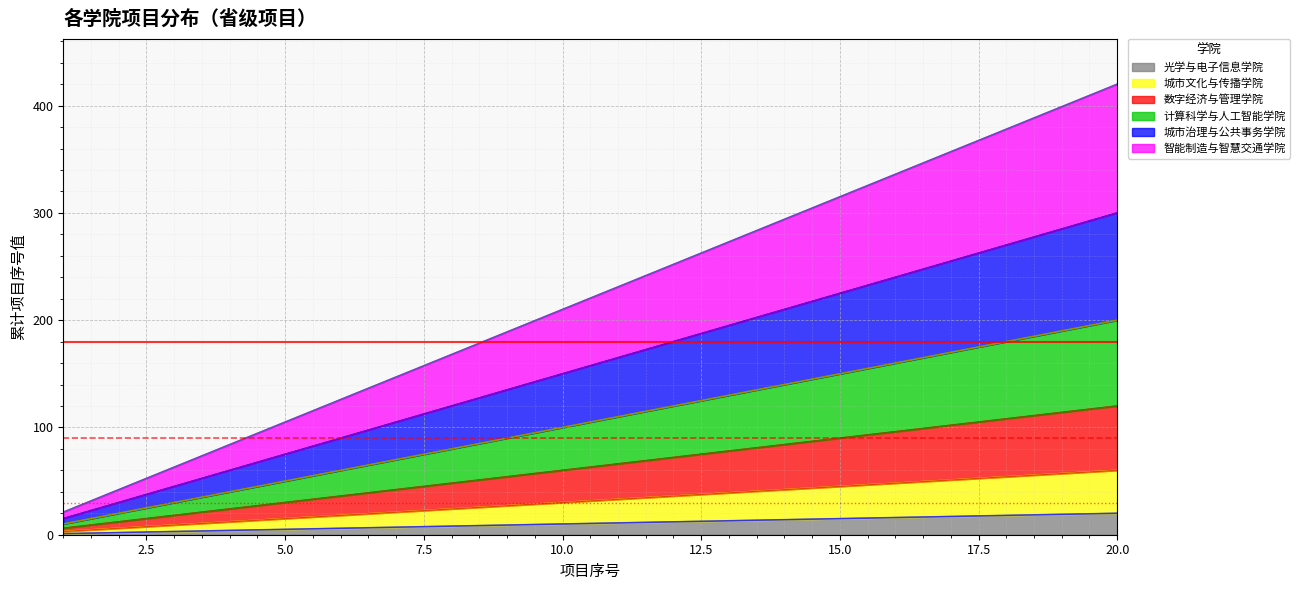

Which series has the widest spread of values?

智能制造与智慧交通学院